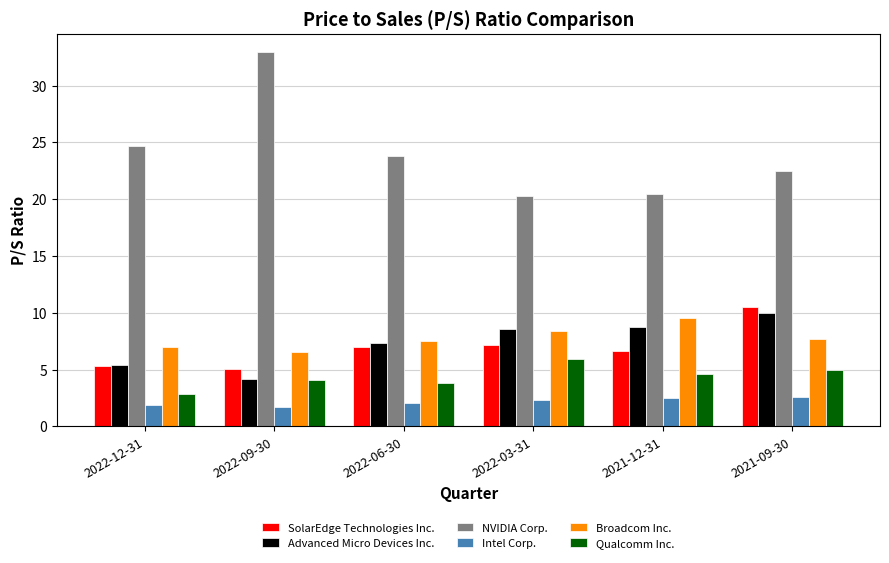

What is the difference between the maximum and minimum values in the SolarEdge Technologies Inc. series?

5.4